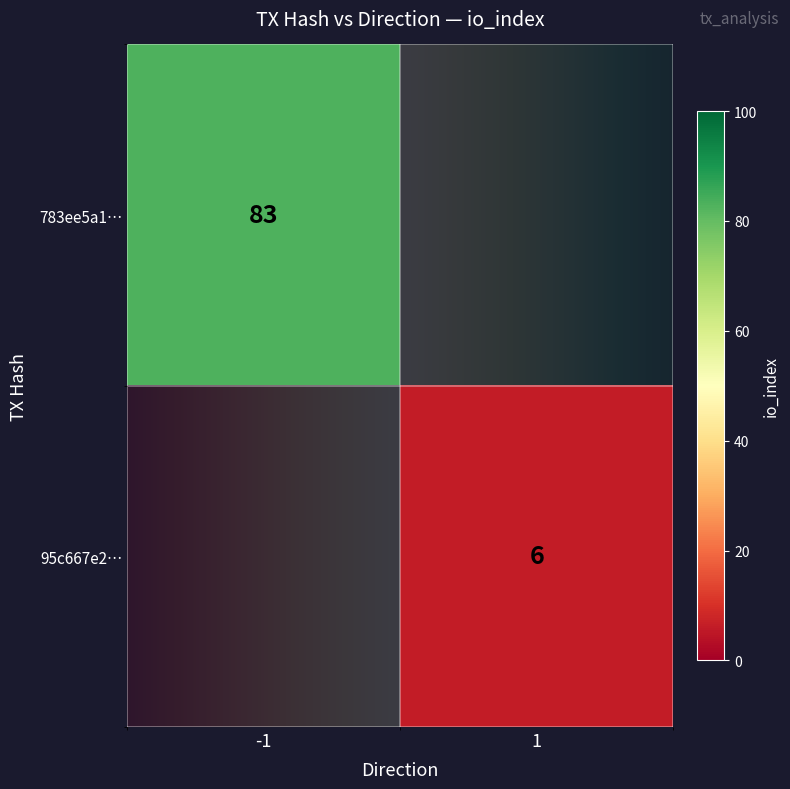

How many distinct data groups are displayed?

2